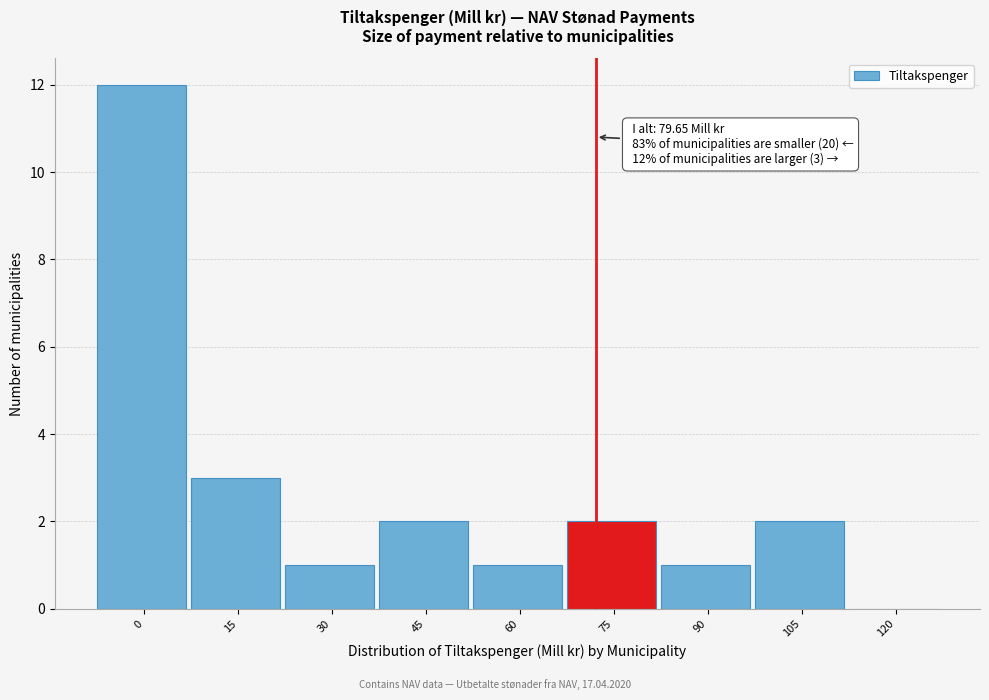

Reading right to left, transcribe all the data shown in this chart.

120=0	105=2	90=1	75=2	60=1	45=2	30=1	15=3	0=12